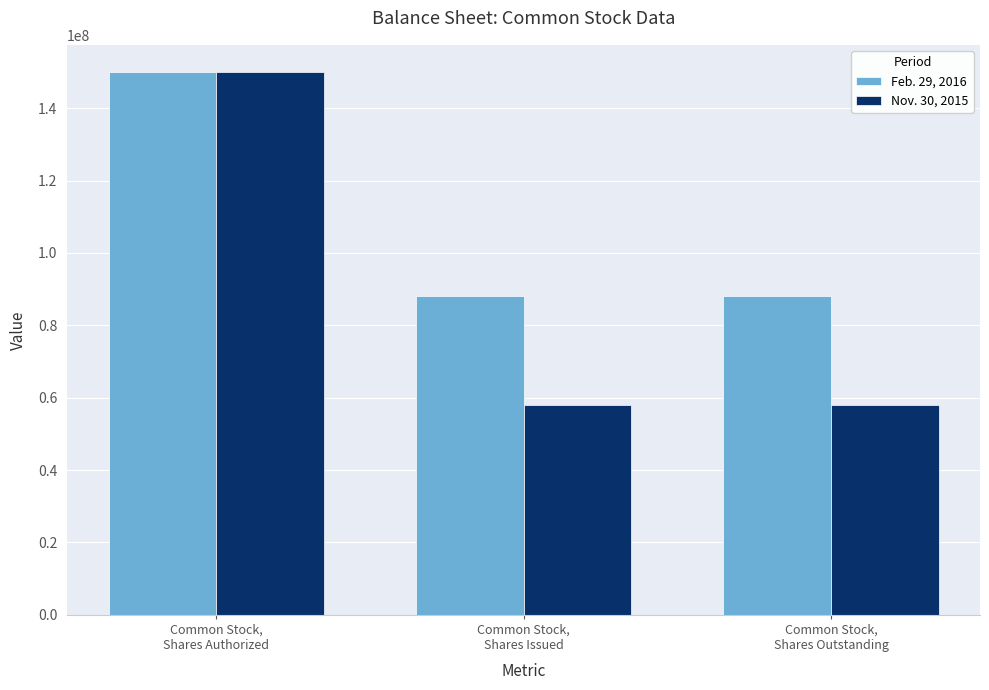

At which category is the sum across all series the highest?

Common Stock,
Shares Authorized